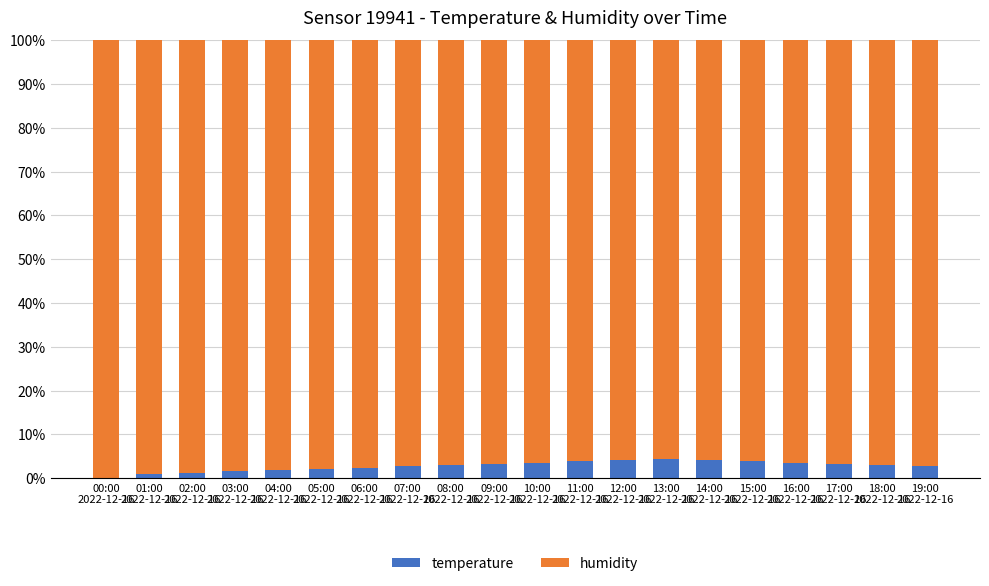

What are all the series names shown in the legend?

temperature, humidity